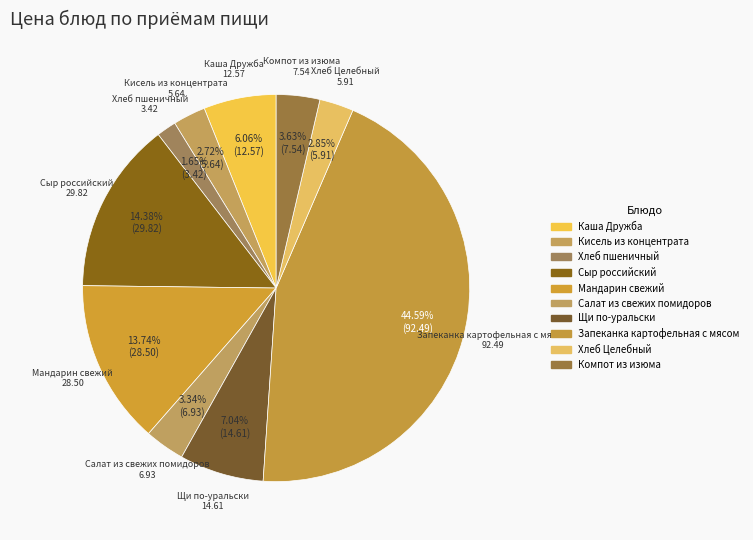

How many slices are in this pie chart?

10